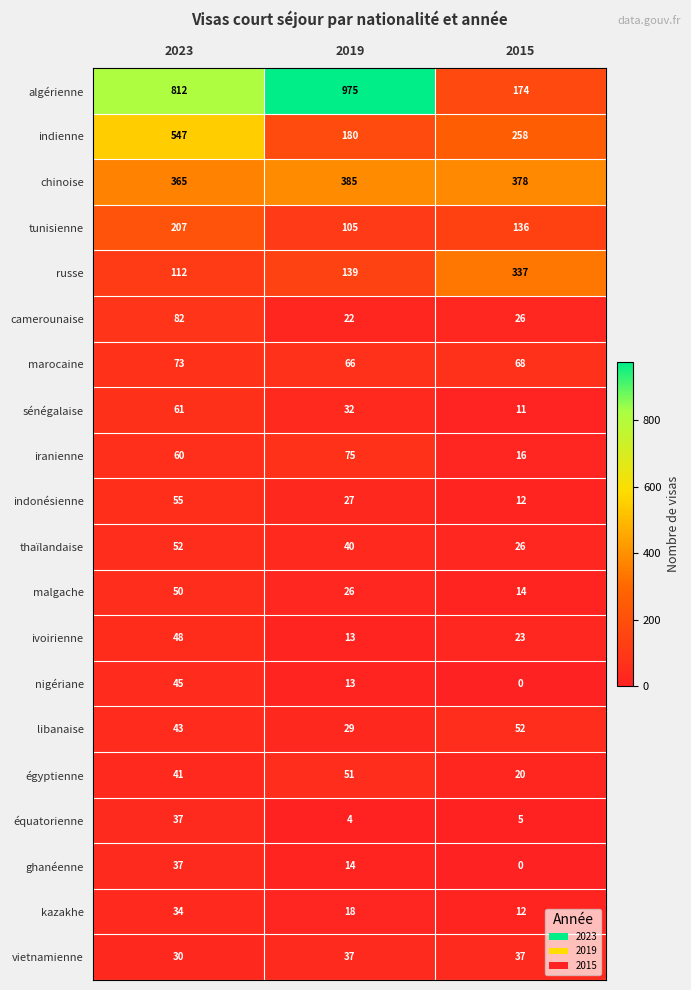

The nigériane series shows 13 at 2019. True or false?

True